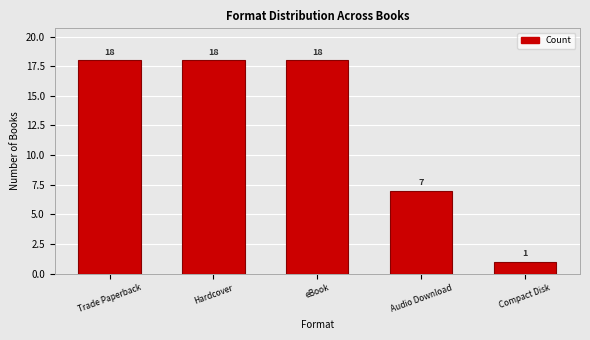

Reading left to right, what are all the values shown in this chart?

18	18	18	7	1